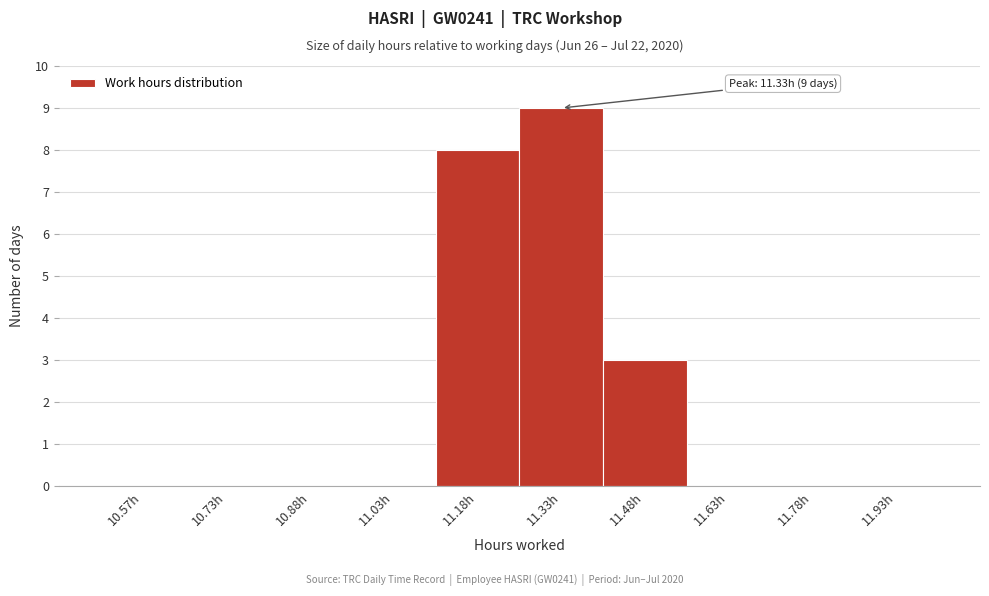

Which range on the x-axis has the tallest bar?

11.25 to 11.40